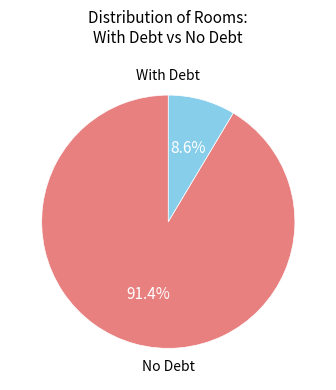

Does any single category account for the majority?

Yes